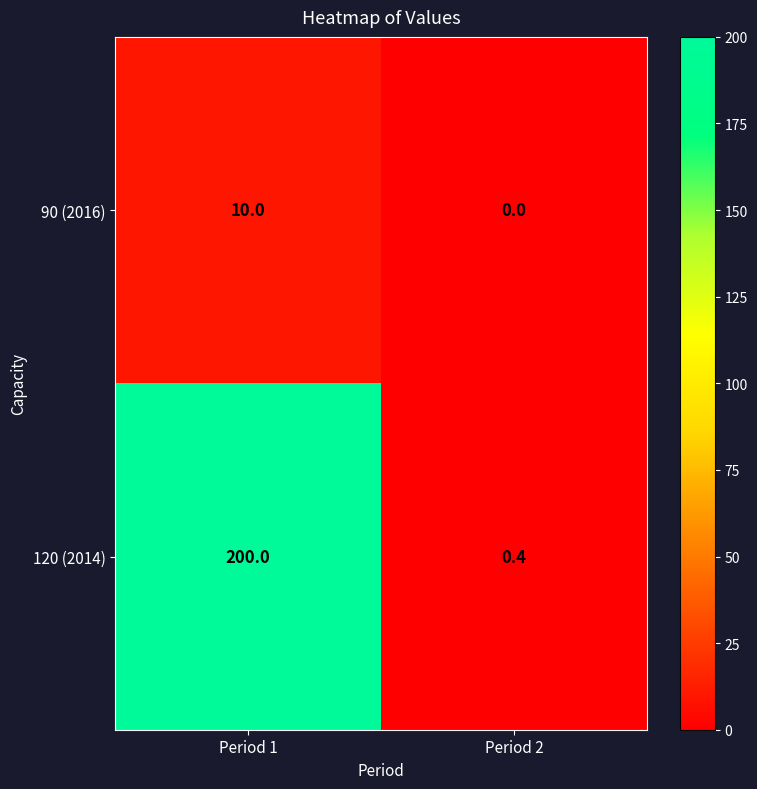

Rank the series by their maximum value, from lowest to highest.

90 (2016), 120 (2014)